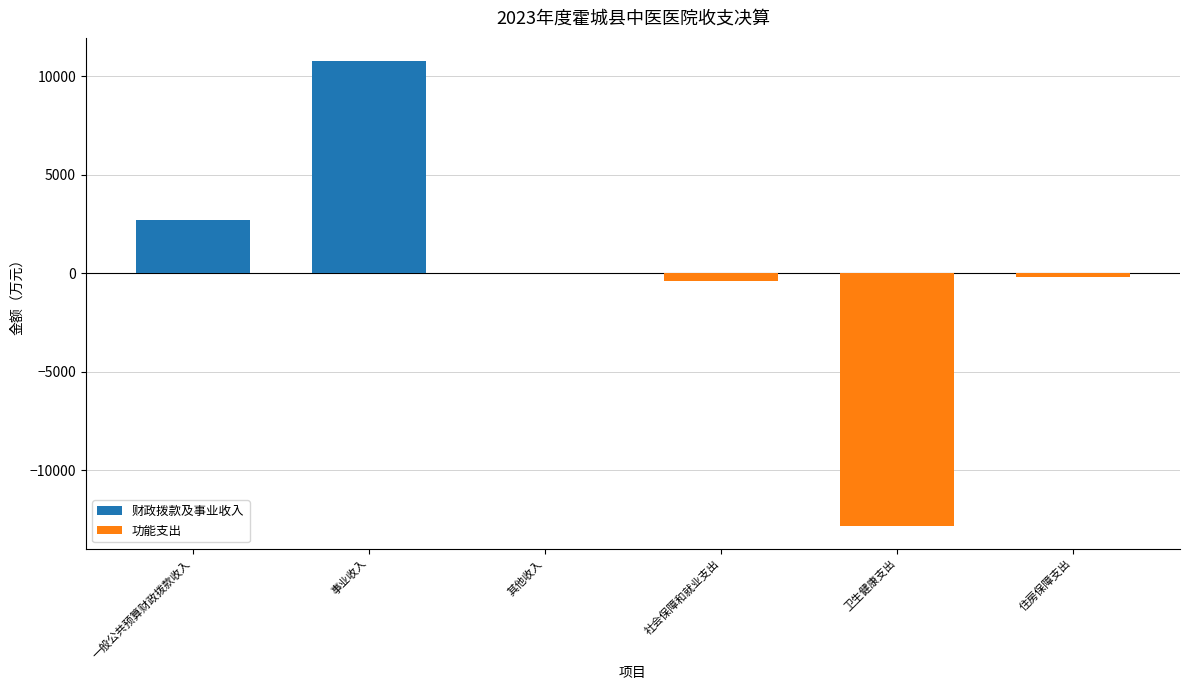

Is the value of 功能支出 at 一般公共预算财政拨款收入 greater than the value of 财政拨款及事业收入 at 其他收入?

No